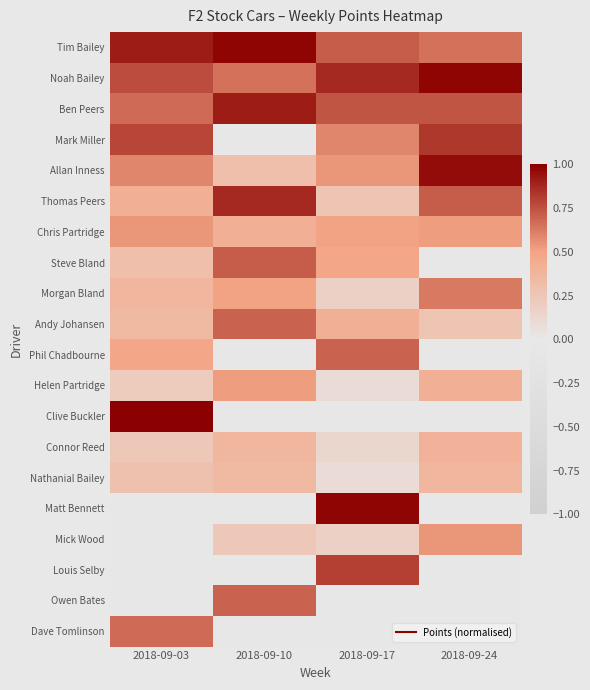

Reading left to right, what are all the values shown in this chart?

Tim Bailey: 2018-09-03=0.9	2018-09-10=1.0	2018-09-17=0.7	2018-09-24=0.7
Noah Bailey: 2018-09-03=0.8	2018-09-10=0.7	2018-09-17=0.9	2018-09-24=1.0
Ben Peers: 2018-09-03=0.7	2018-09-10=0.9	2018-09-17=0.7	2018-09-24=0.7
Mark Miller: 2018-09-03=0.8	2018-09-10=0.0	2018-09-17=0.6	2018-09-24=0.8
Allan Inness: 2018-09-03=0.6	2018-09-10=0.3	2018-09-17=0.5	2018-09-24=1.0
Thomas Peers: 2018-09-03=0.4	2018-09-10=0.9	2018-09-17=0.3	2018-09-24=0.7
Chris Partridge: 2018-09-03=0.5	2018-09-10=0.4	2018-09-17=0.5	2018-09-24=0.5
Steve Bland: 2018-09-03=0.3	2018-09-10=0.7	2018-09-17=0.5	2018-09-24=0.0
Morgan Bland: 2018-09-03=0.4	2018-09-10=0.5	2018-09-17=0.2	2018-09-24=0.6
Andy Johansen: 2018-09-03=0.3	2018-09-10=0.7	2018-09-17=0.4	2018-09-24=0.3
Phil Chadbourne: 2018-09-03=0.5	2018-09-10=0.0	2018-09-17=0.7	2018-09-24=0.0
Helen Partridge: 2018-09-03=0.2	2018-09-10=0.5	2018-09-17=0.1	2018-09-24=0.4
Clive Buckler: 2018-09-03=1.0	2018-09-10=0.0	2018-09-17=0.0	2018-09-24=0.0
Connor Reed: 2018-09-03=0.2	2018-09-10=0.4	2018-09-17=0.1	2018-09-24=0.4
Nathanial Bailey: 2018-09-03=0.3	2018-09-10=0.3	2018-09-17=0.1	2018-09-24=0.4
Matt Bennett: 2018-09-03=0.0	2018-09-10=0.0	2018-09-17=1.0	2018-09-24=0.0
Mick Wood: 2018-09-03=0.0	2018-09-10=0.2	2018-09-17=0.2	2018-09-24=0.5
Louis Selby: 2018-09-03=0.0	2018-09-10=0.0	2018-09-17=0.8	2018-09-24=0.0
Owen Bates: 2018-09-03=0.0	2018-09-10=0.7	2018-09-17=0.0	2018-09-24=0.0
Dave Tomlinson: 2018-09-03=0.7	2018-09-10=0.0	2018-09-17=0.0	2018-09-24=0.0